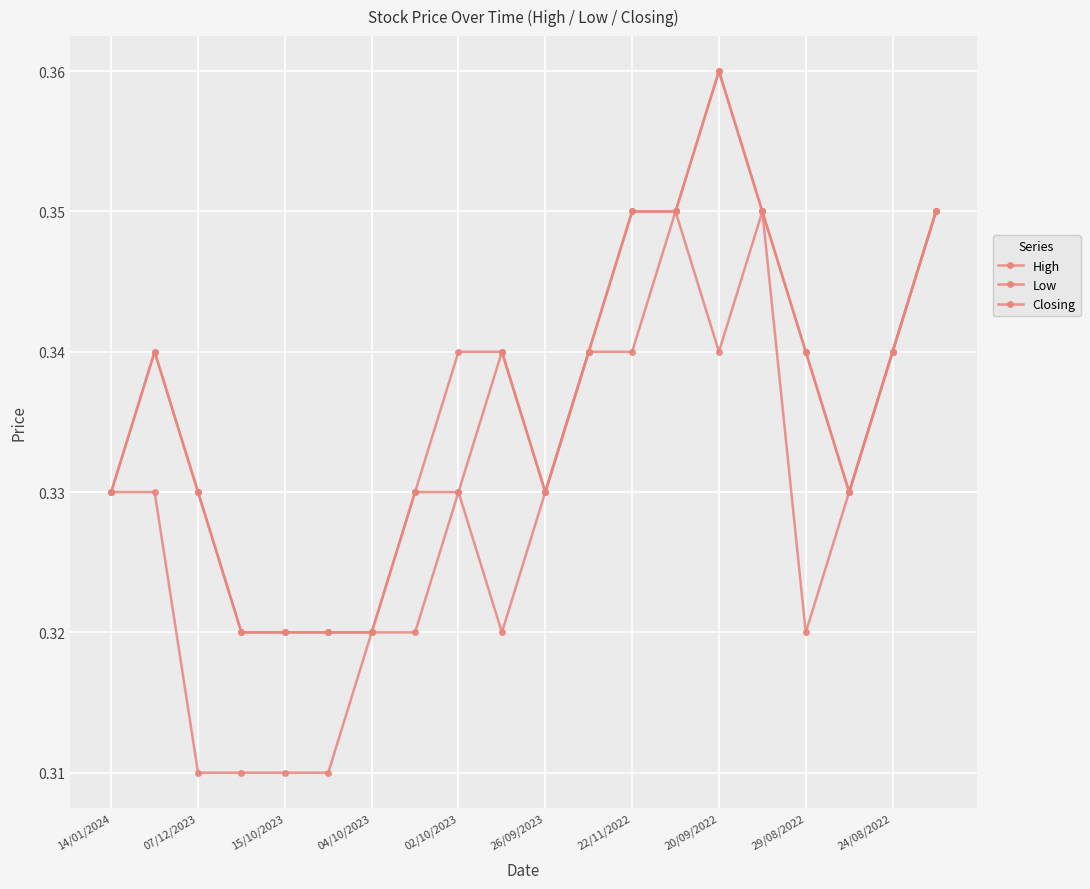

Count the Closing values in the range 0 to 1.

20